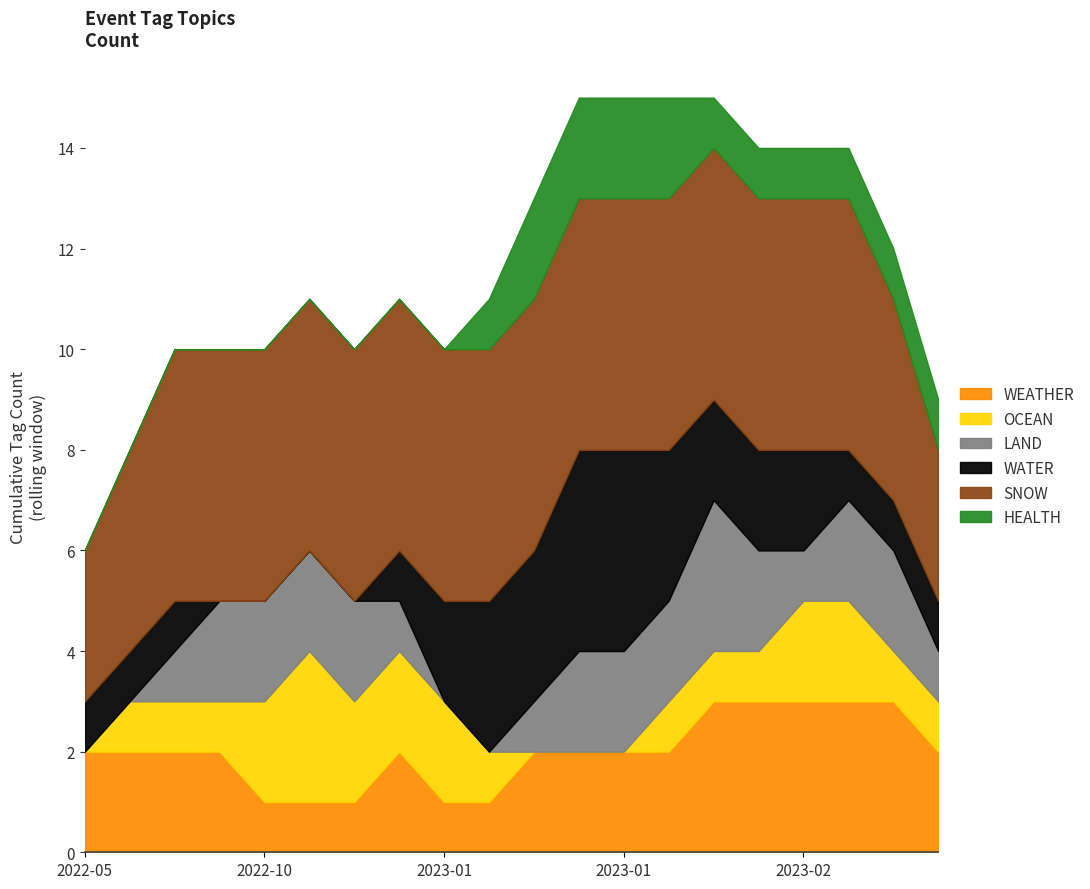

What is the difference between the LAND values at 2023-03-21 and 2023-02-17?

1